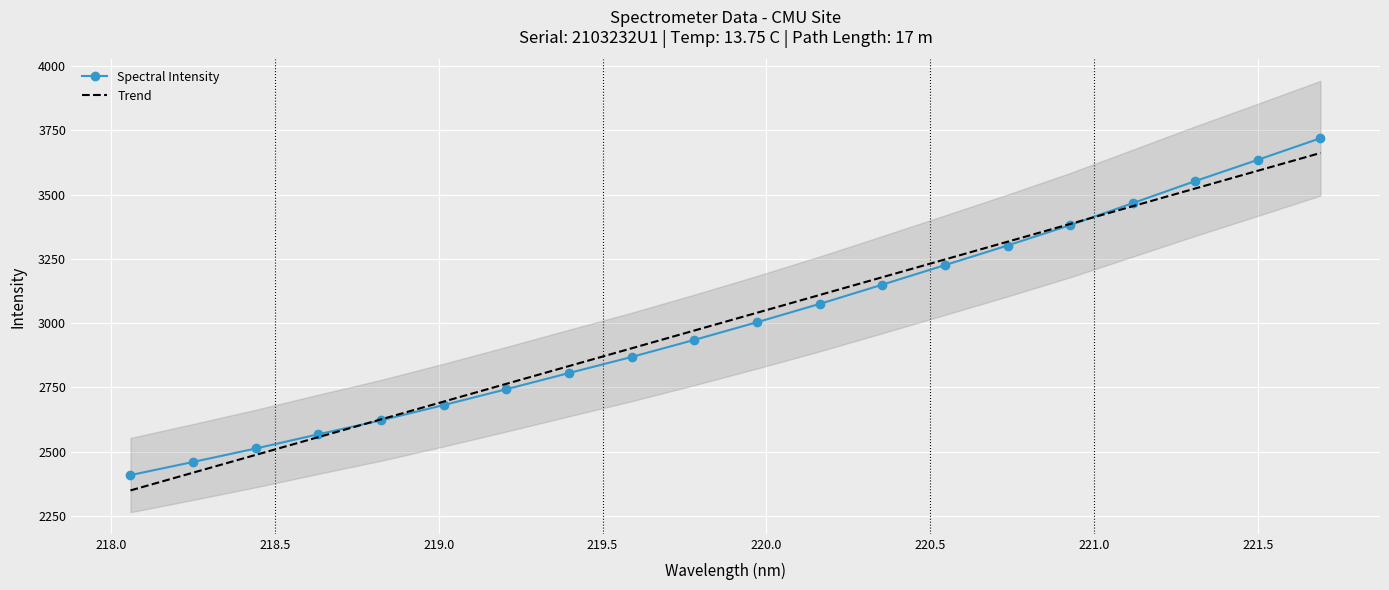

True or false: the data shows 1654.7 at 220.3533.

False